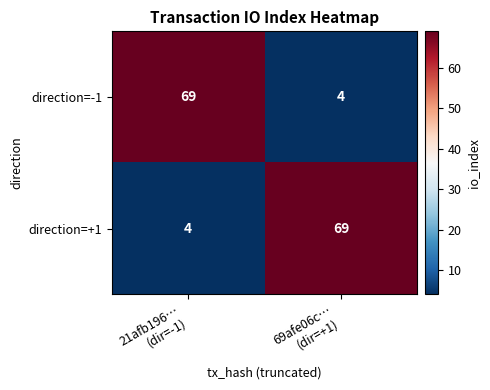

What is the difference between the maximum and minimum values in the direction=-1 series?

65